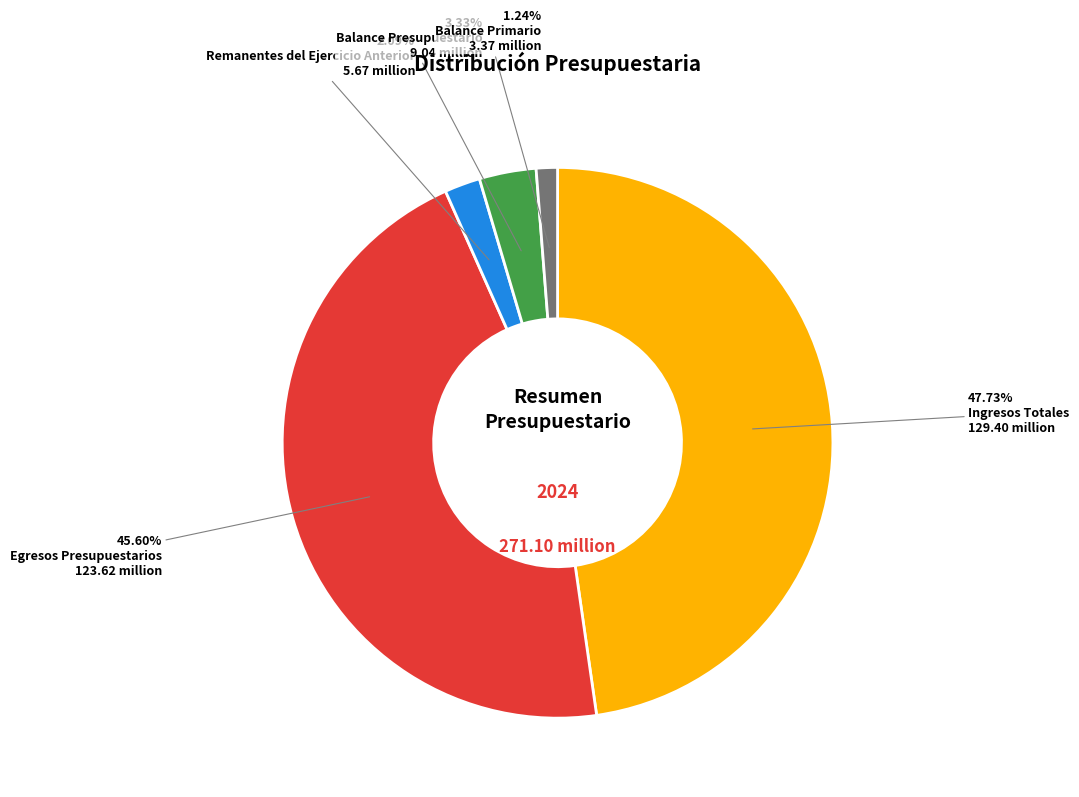

Is there a majority slice in this chart?

No